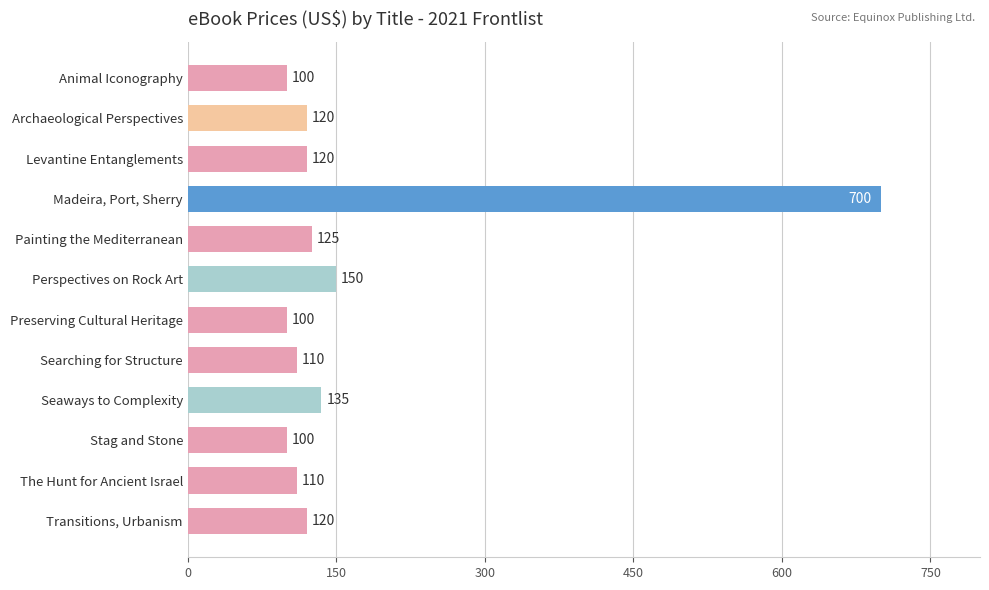

How many bars are there in total?

12